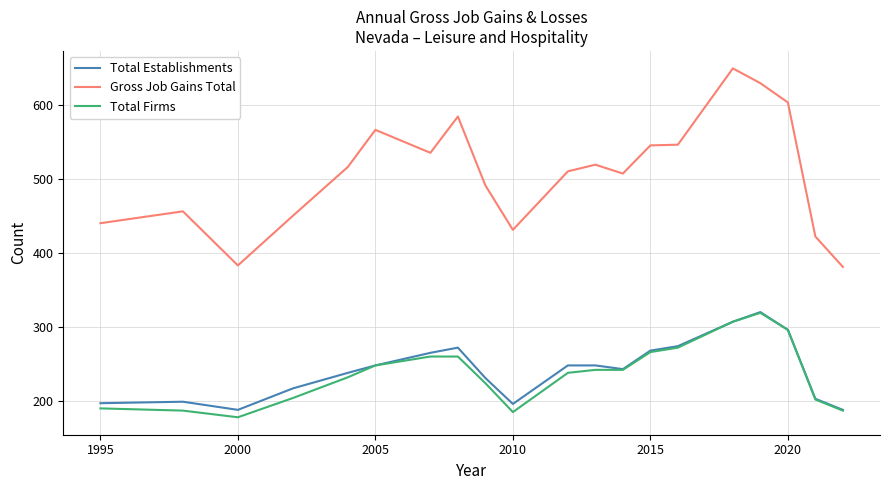

True or false: Total Firms and Gross Job Gains Total intersect in this chart.

False